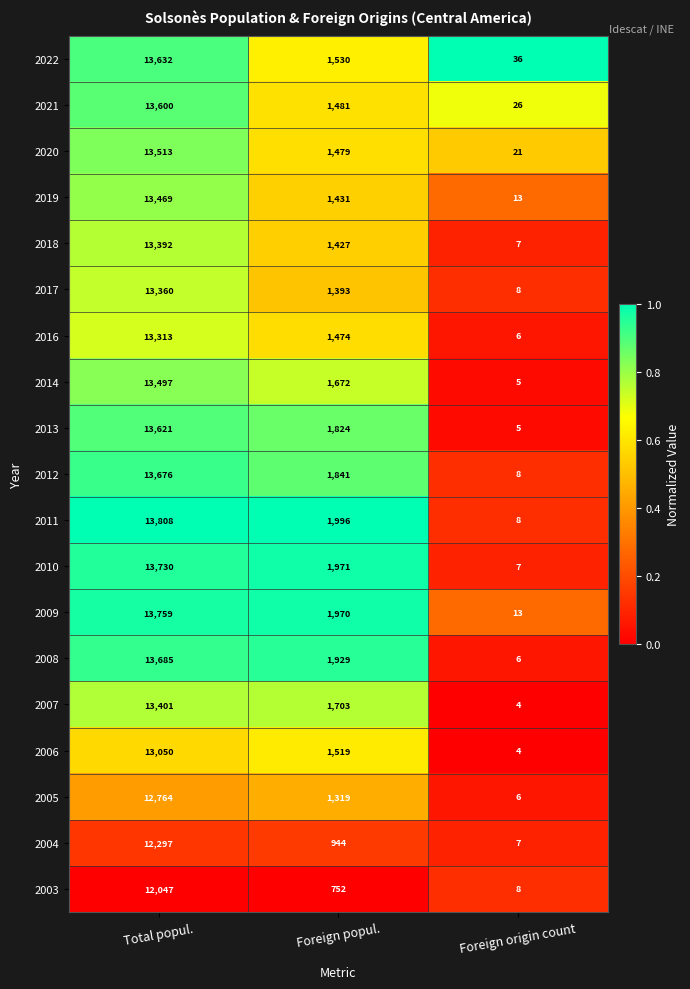

Rank the series by their maximum value, from lowest to highest.

2003, 2004, 2005, 2006, 2016, 2017, 2018, 2007, 2019, 2014, 2020, 2021, 2013, 2022, 2012, 2008, 2010, 2009, 2011